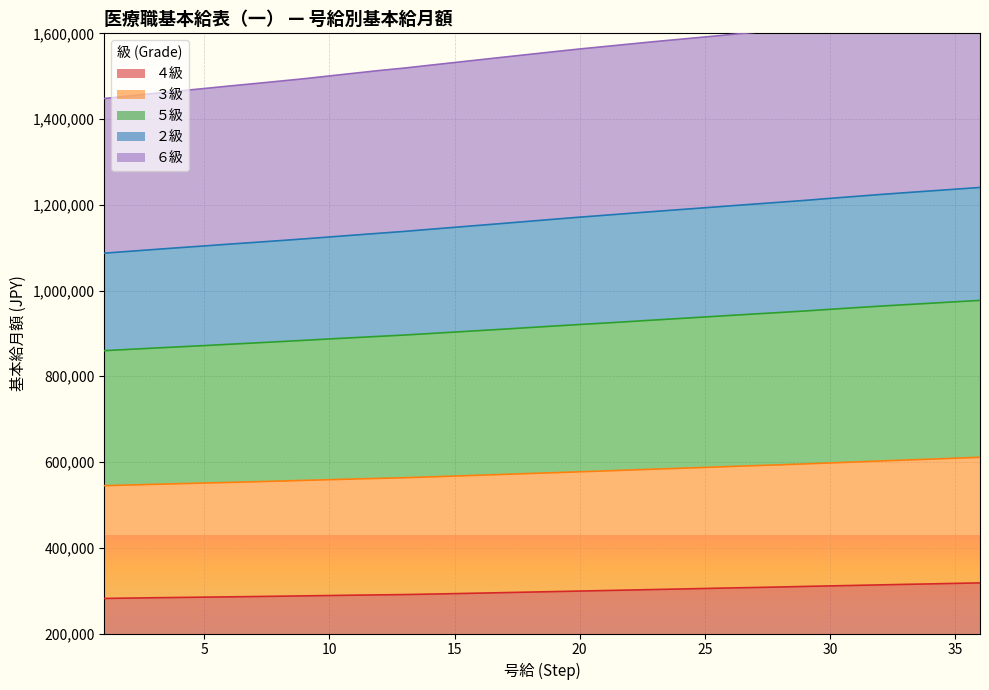

True or false: ３級 and ２級 intersect in this chart.

False